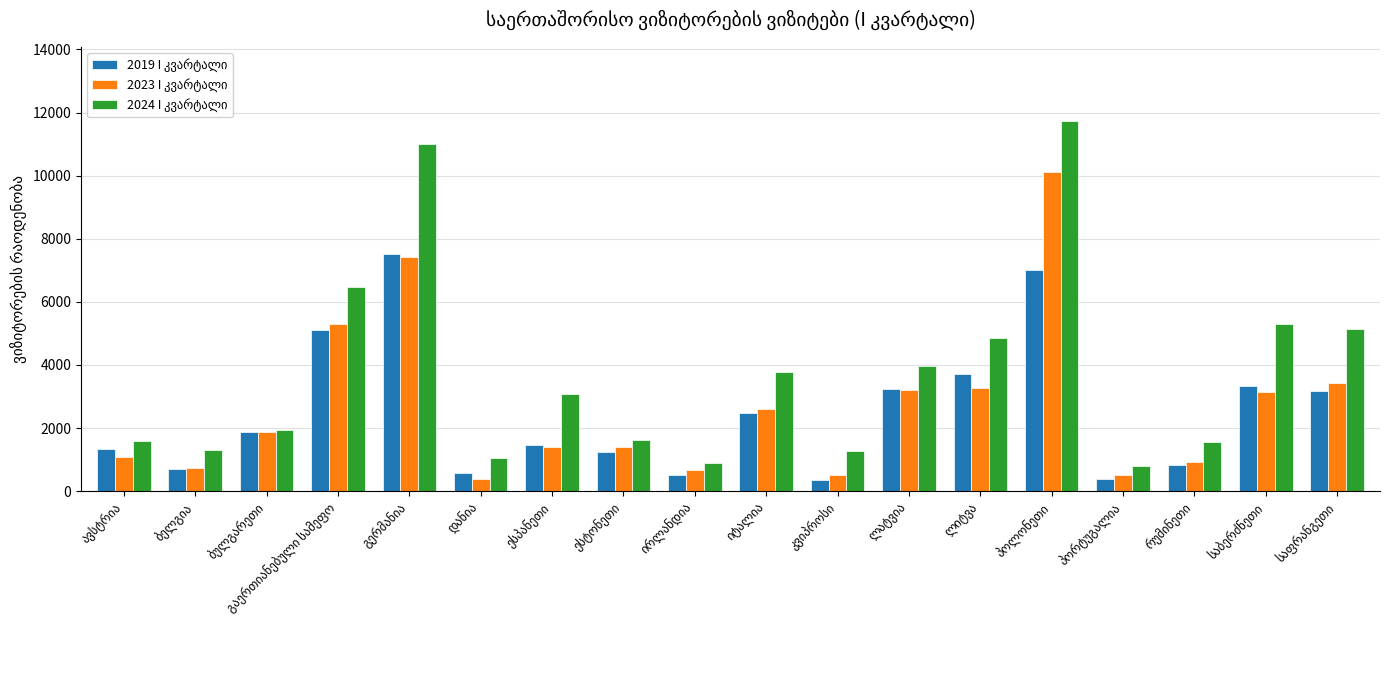

What is the maximum value shown in the chart?

11734